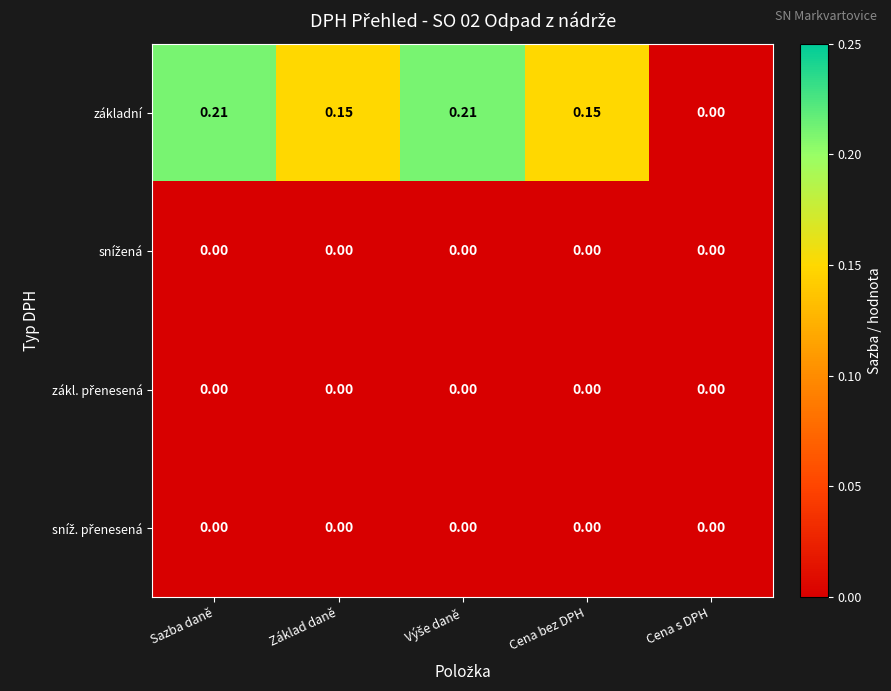

Which series has the widest spread of values?

základní